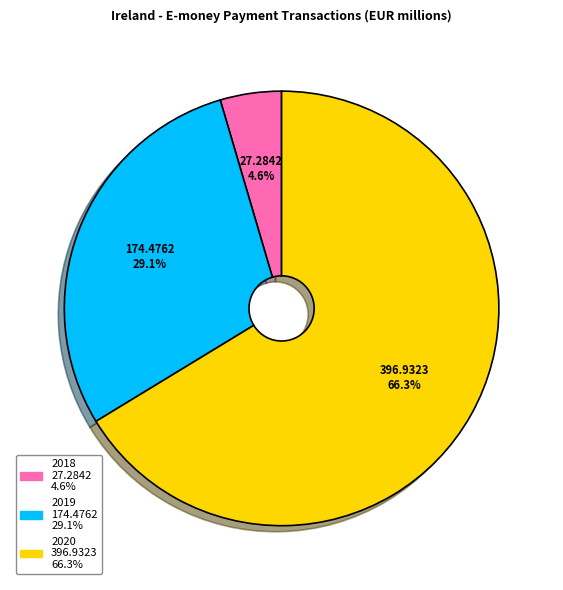

Is there any slice that represents more than half of the pie?

Yes